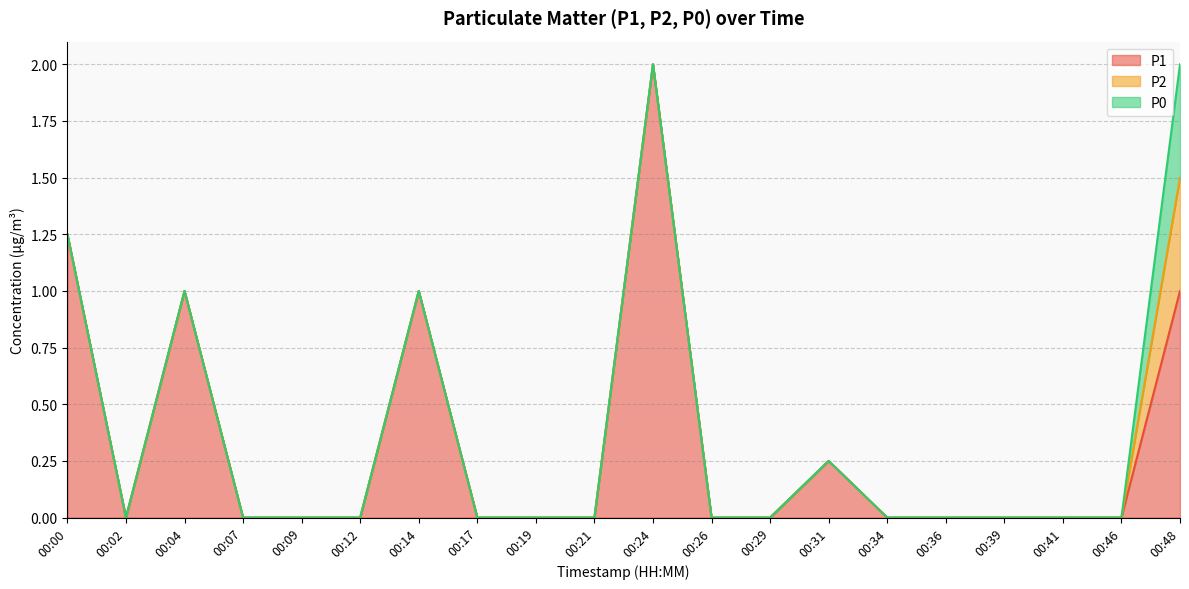

How many series are shown in this chart?

3